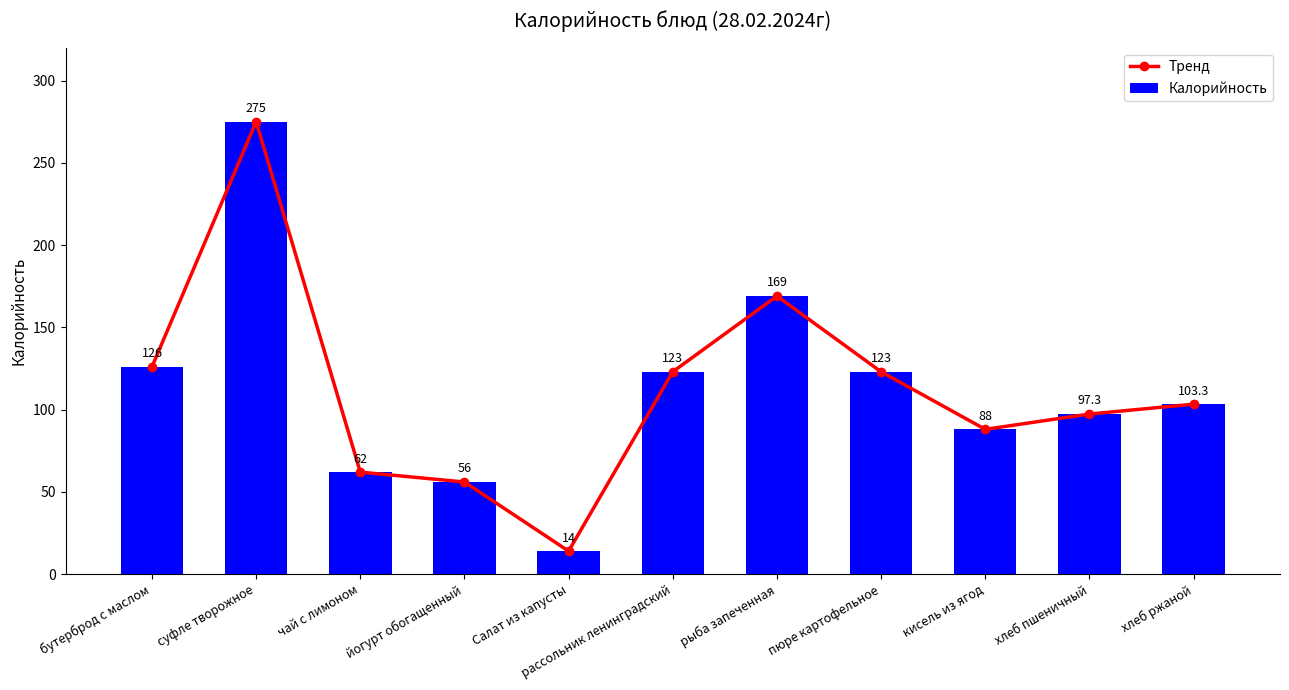

How many data points in Калорийность are less than 103?

5